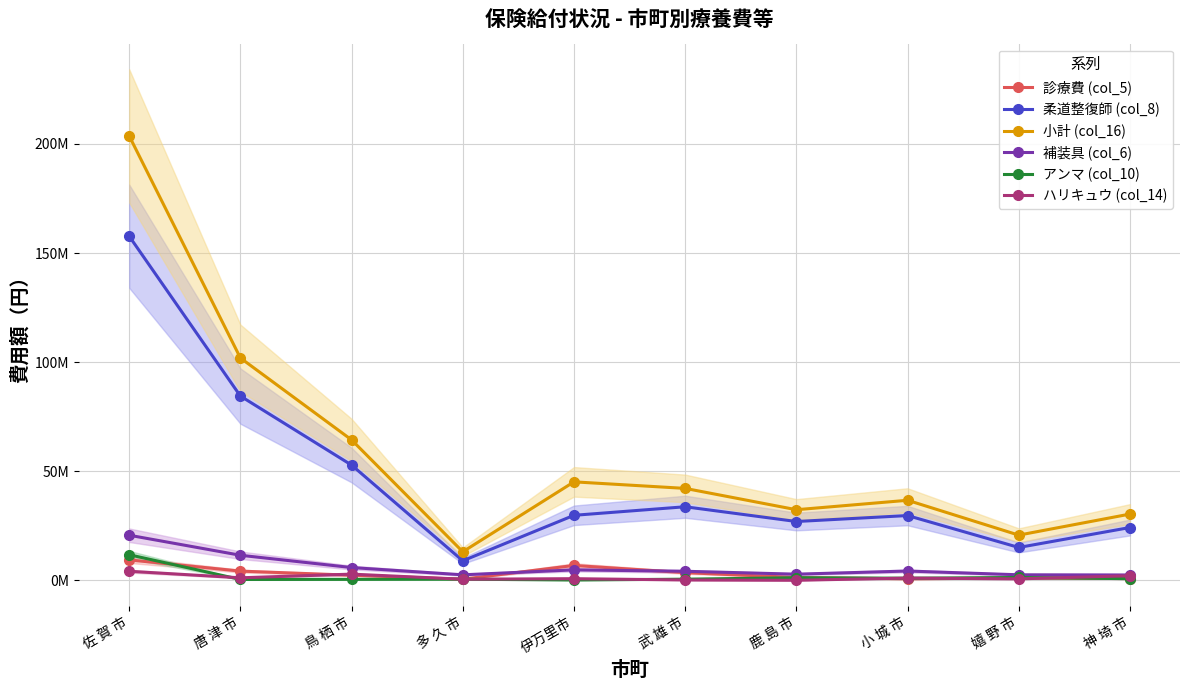

In 柔道整復師 (col_8), how many points are higher than both neighbors (excluding endpoints)?

2